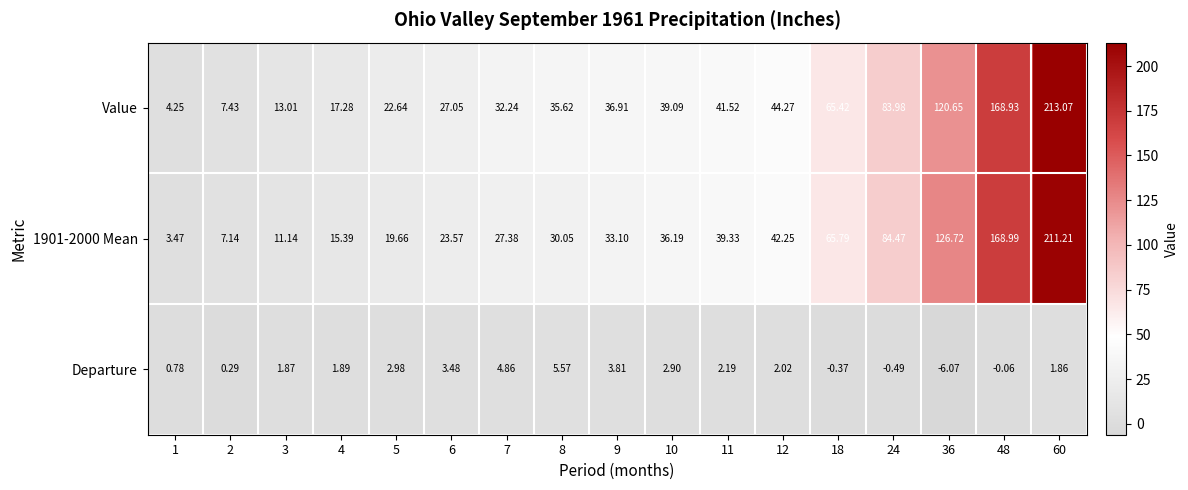

Which series has the largest range (max minus min)?

Value